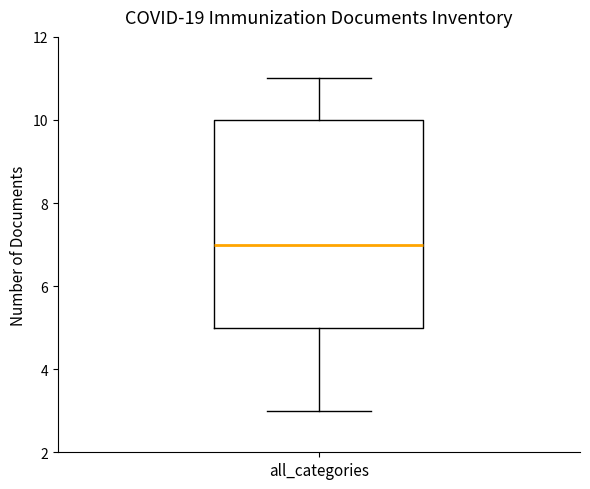

Read this box plot against the y-axis: the position of the median line, the range covered by the box, and the ends of both whiskers. The values are not printed on the chart, so give them approximately, as read against the axis.

median 7, box 5 to 10, whiskers 3 to 11